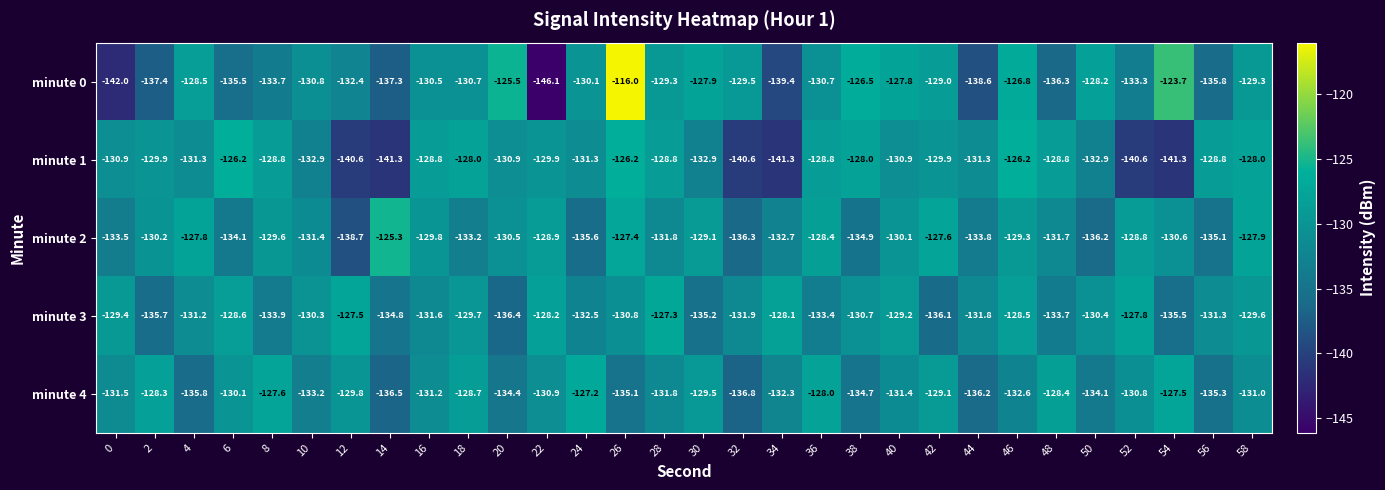

How many data points does each series have?

30